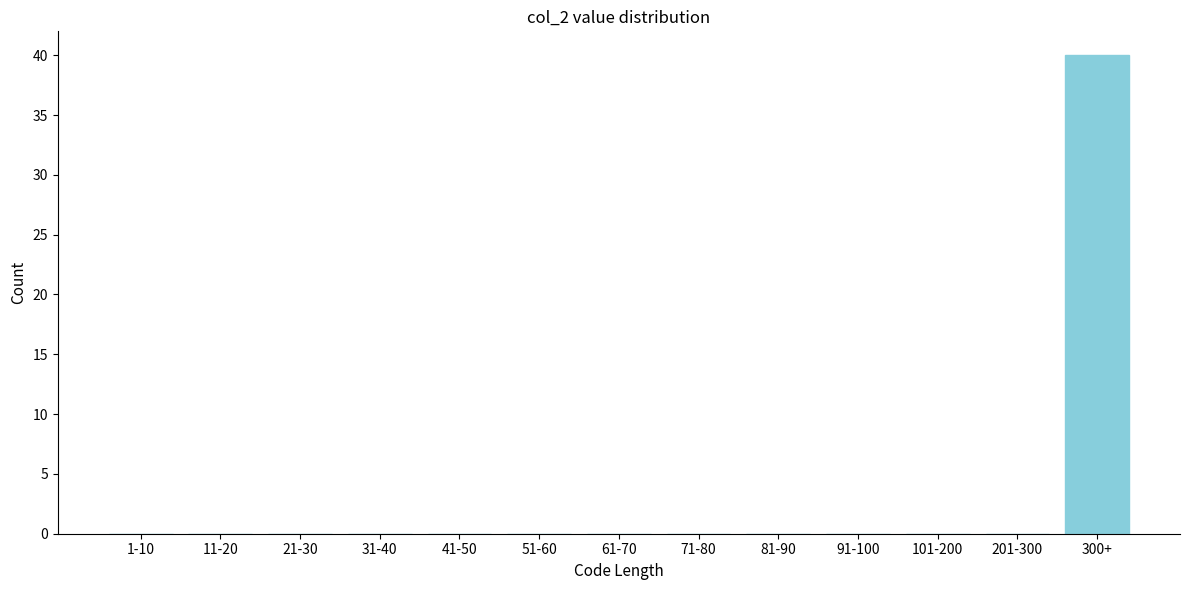

Reading left to right, transcribe all the data shown in this chart.

1-10=0	11-20=0	21-30=0	31-40=0	41-50=0	51-60=0	61-70=0	71-80=0	81-90=0	91-100=0	101-200=0	201-300=0	300+=40